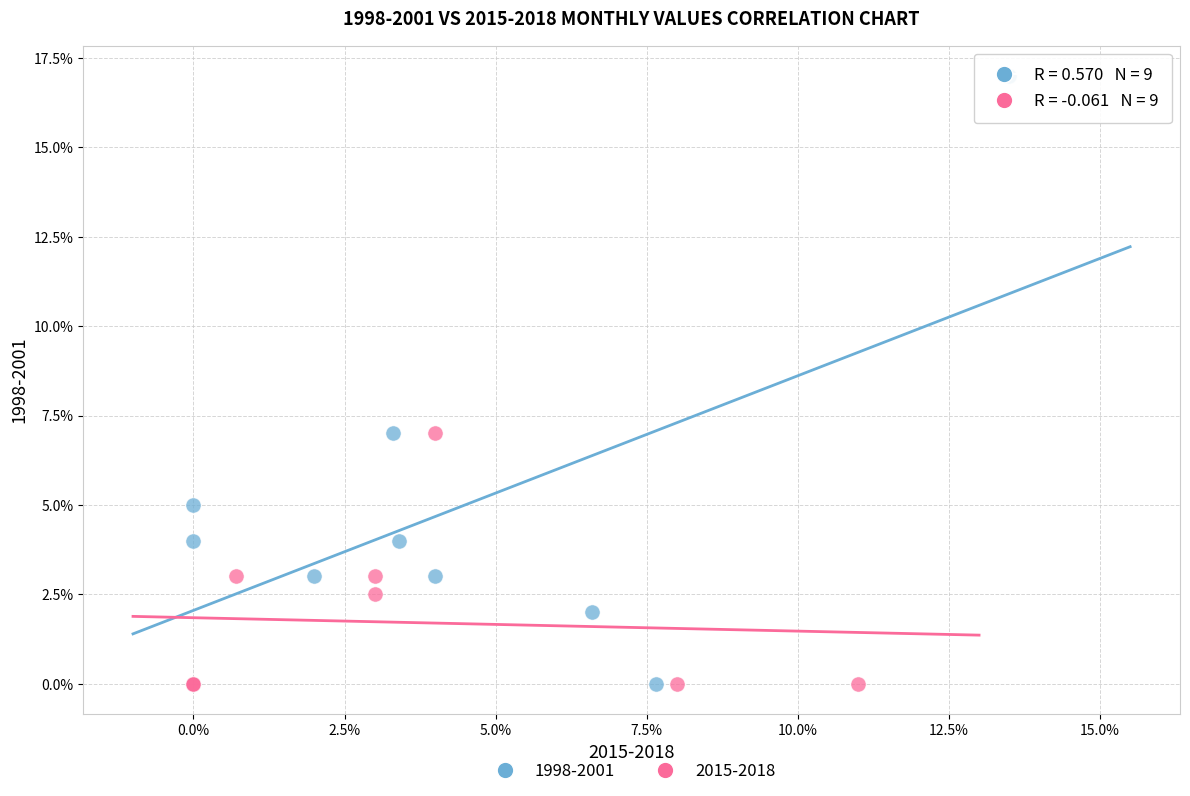

What are all the series names shown in the legend?

1998-2001, 2015-2018